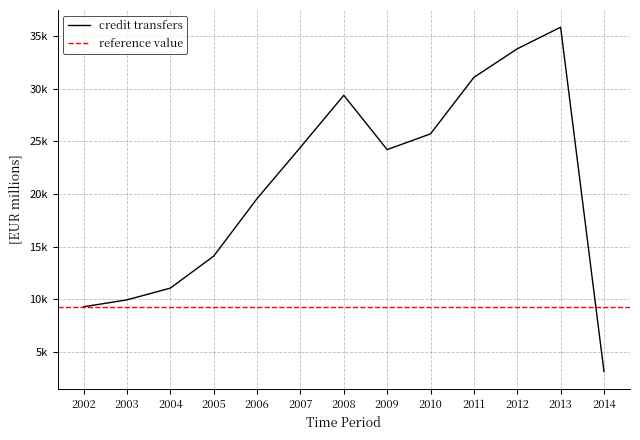

The chart shows a value of 9295.1 at 2009. True or false?

False